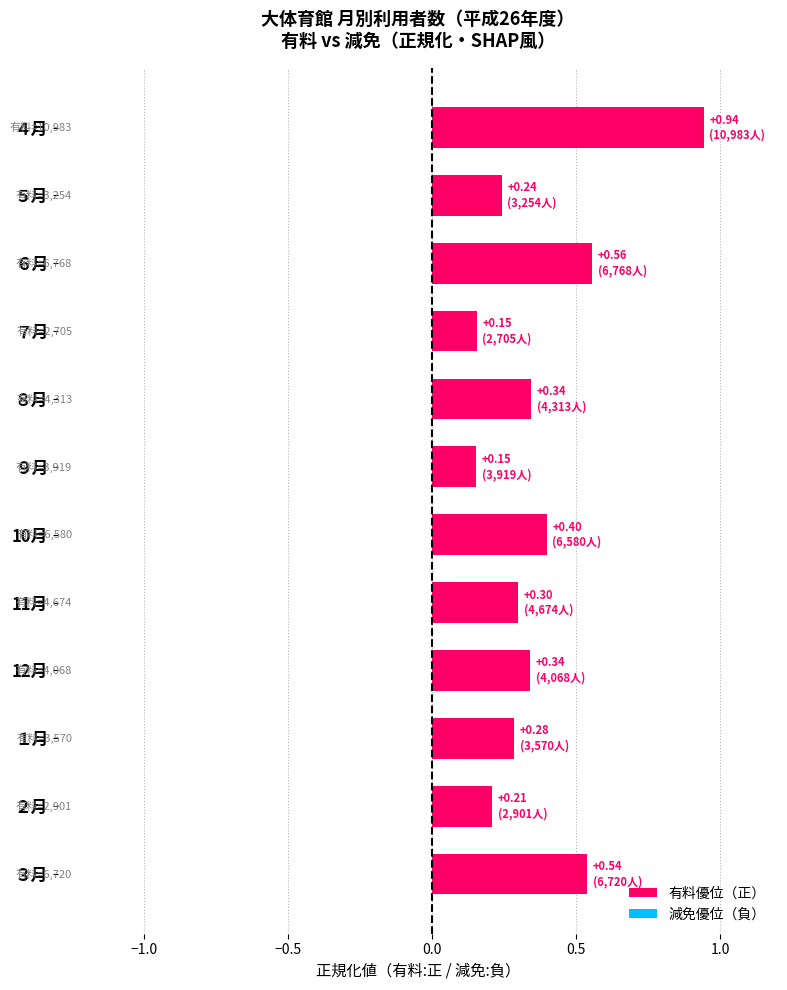

True or false: the data shows 1.3 at ４月.

False